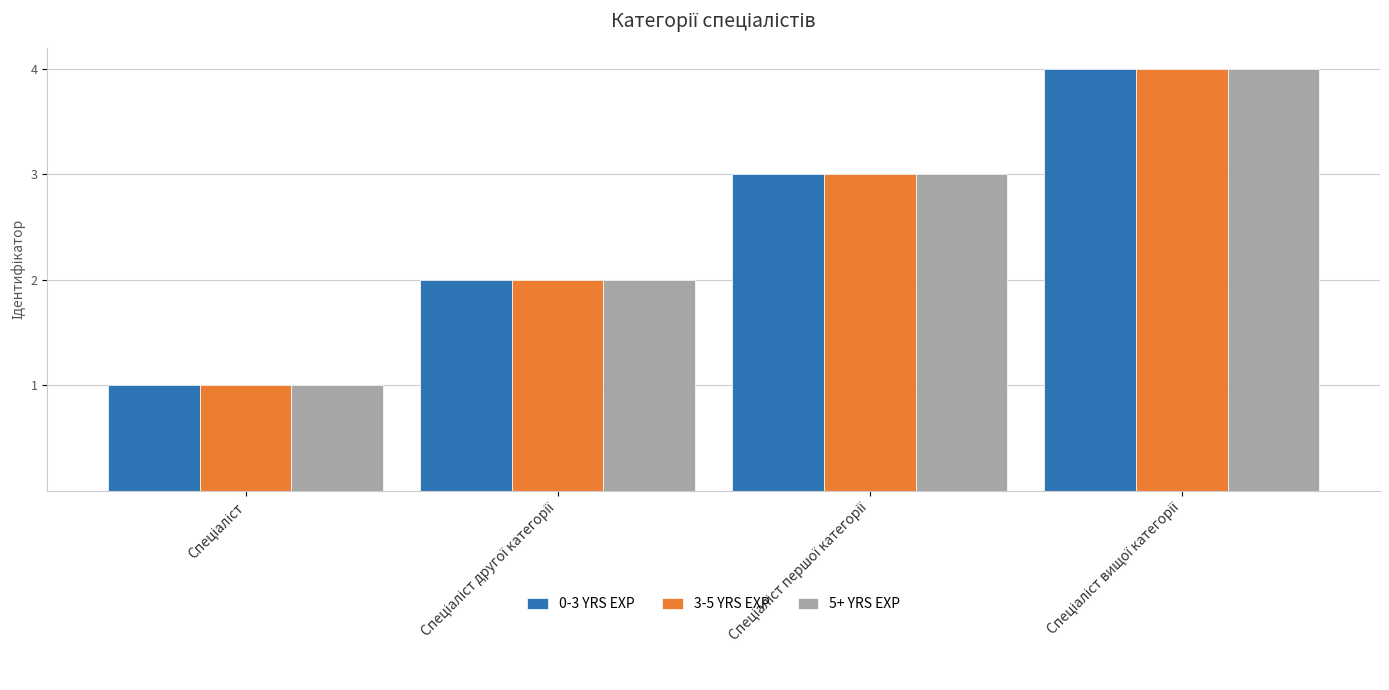

How many distinct data groups are displayed?

3